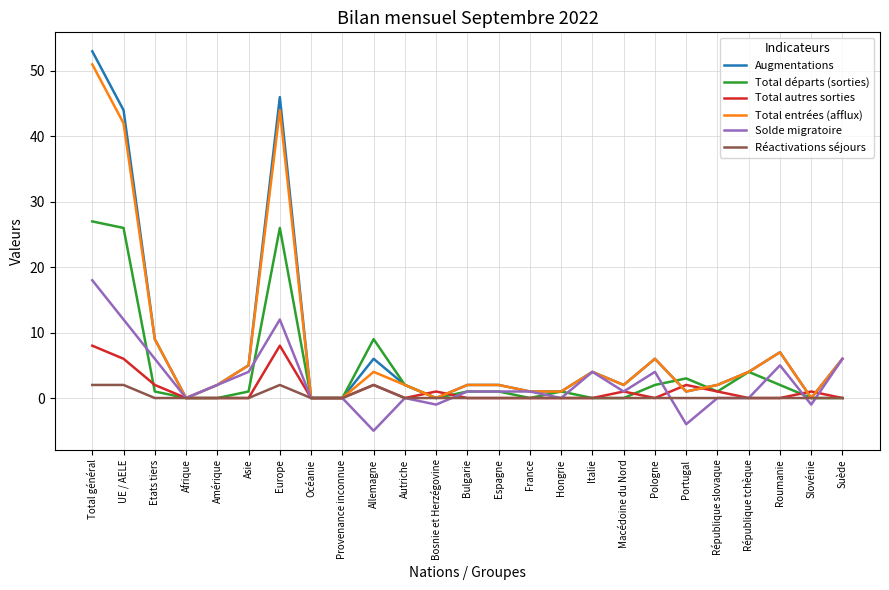

Which series has the widest spread of values?

Augmentations